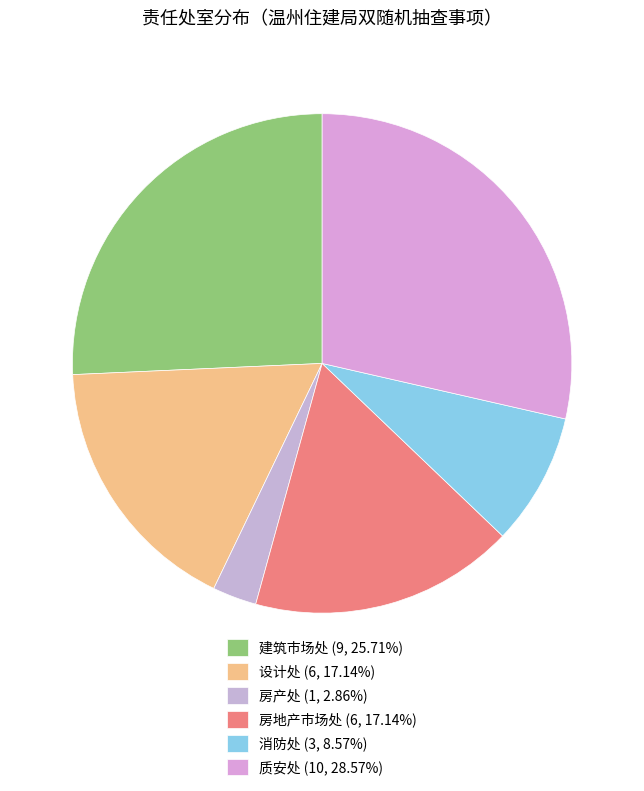

How much of the chart is everything except 建筑市场处?

74.3%